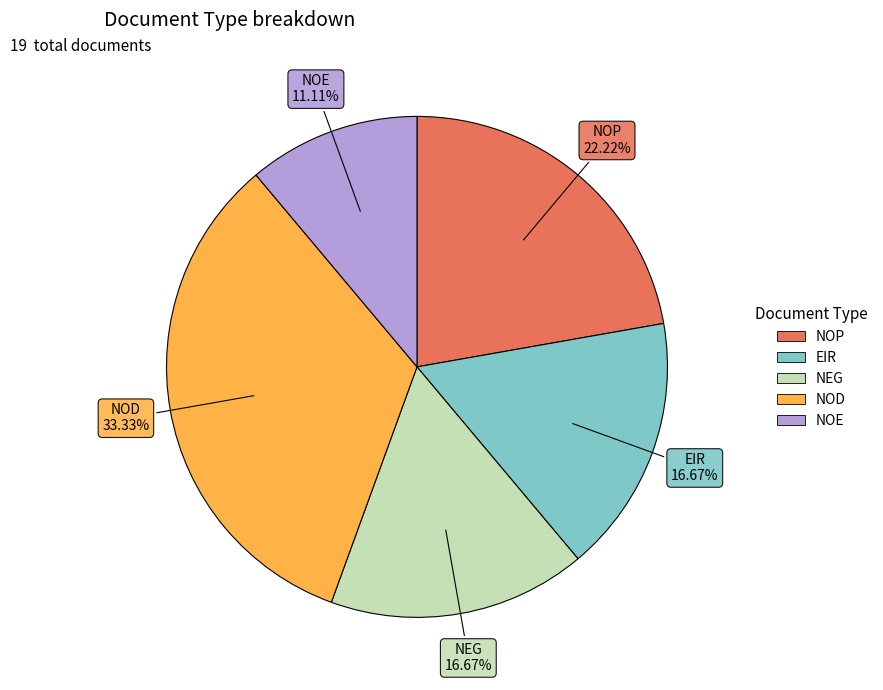

Does NOE account for over 50% of the chart?

No